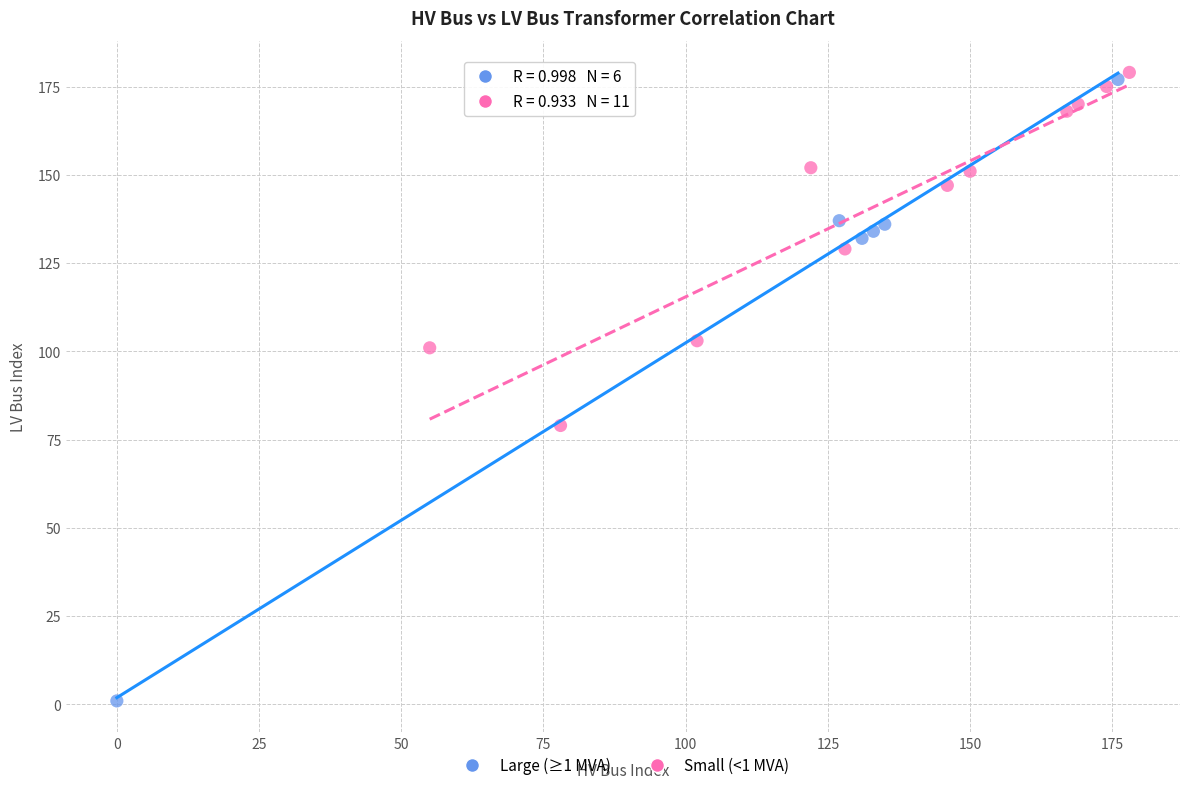

Which series reaches the minimum Y coordinate?

Large (≥1 MVA)